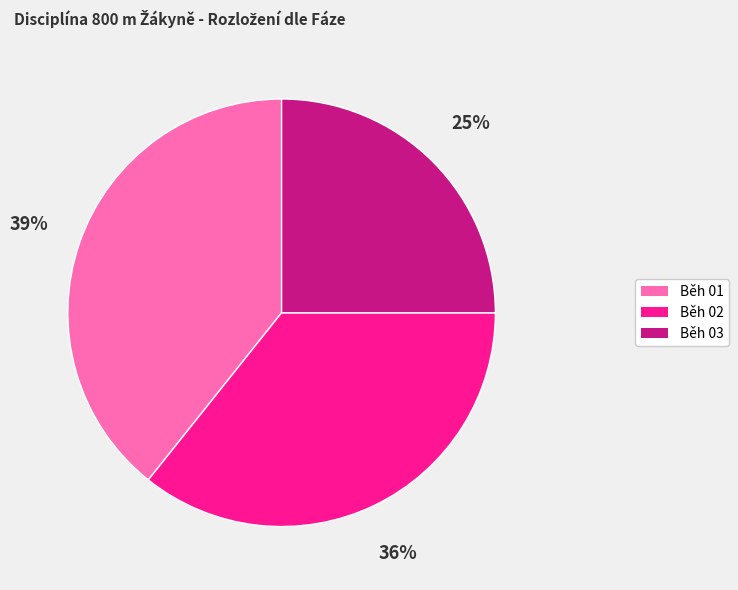

To the nearest percent, what is the average slice percentage?

33%